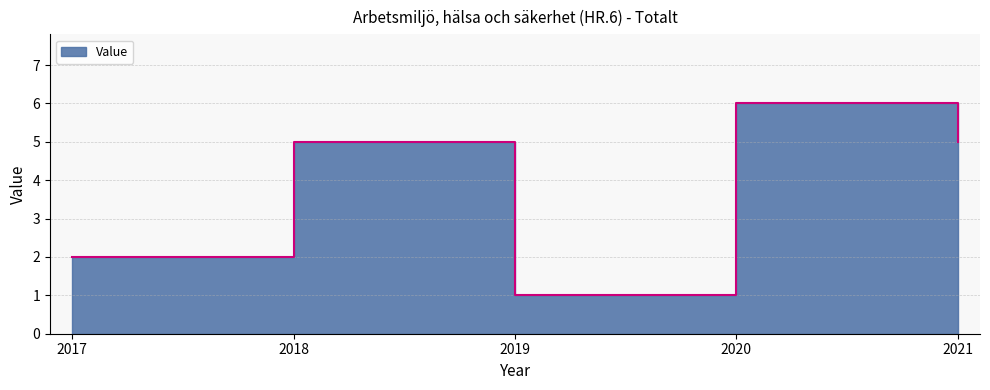

Which has a higher value, 2021 or 2019?

2021